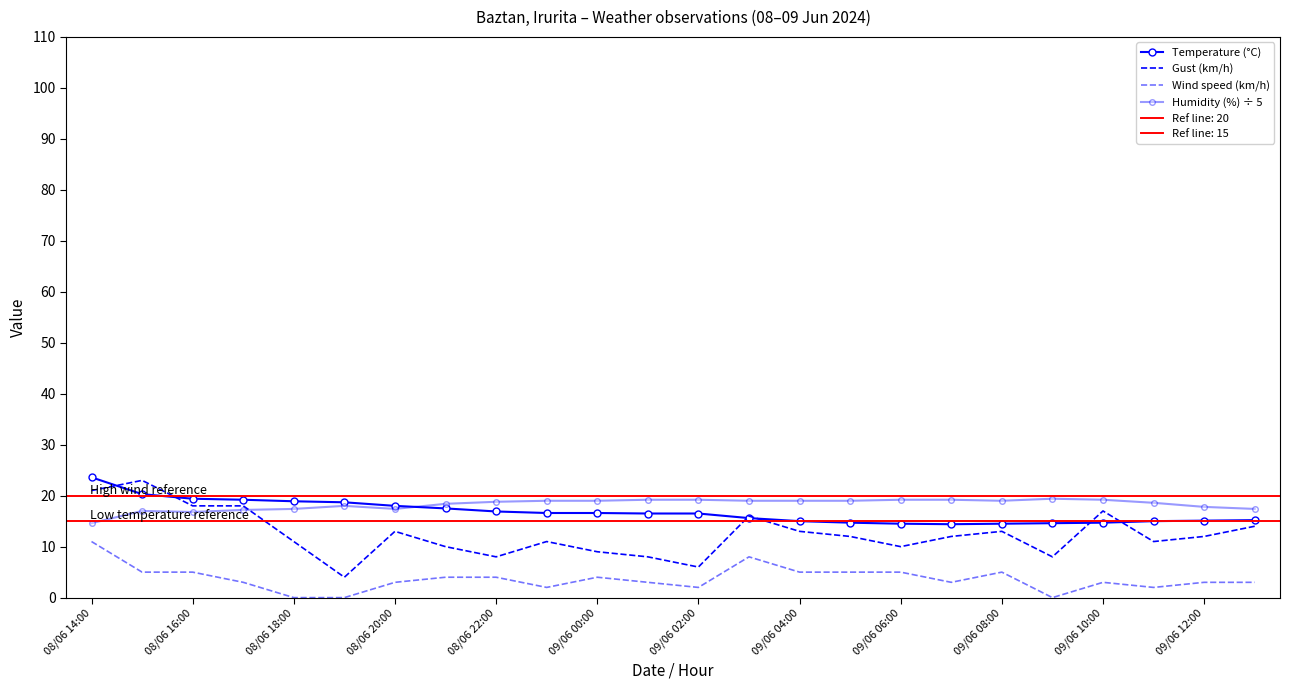

What is the spread (max minus min) of values at 09/06 10:00?

16.2